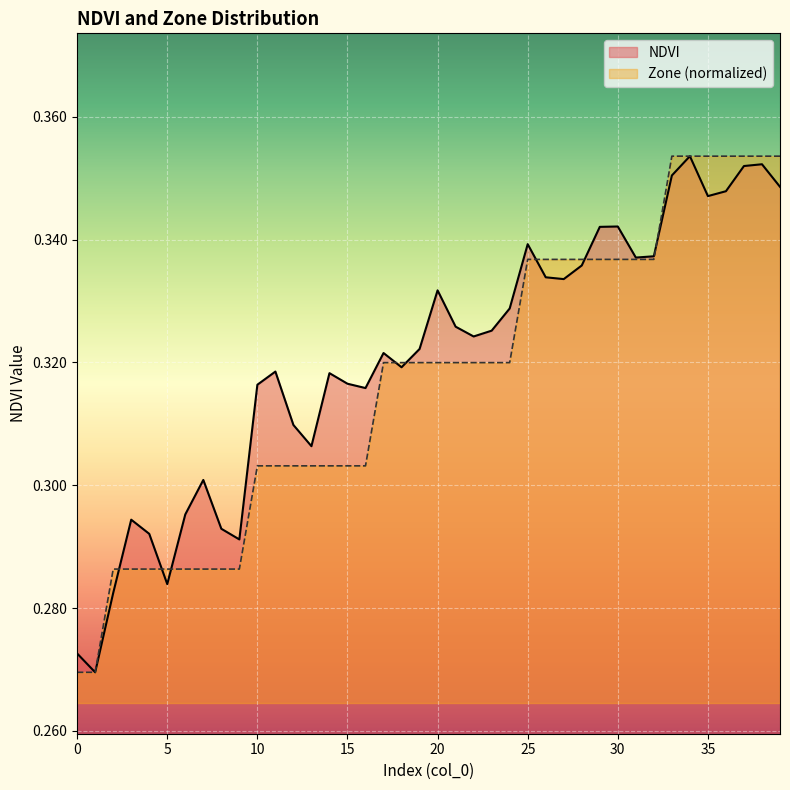

True or false: Zone has more than 0 points higher than both neighbors.

False